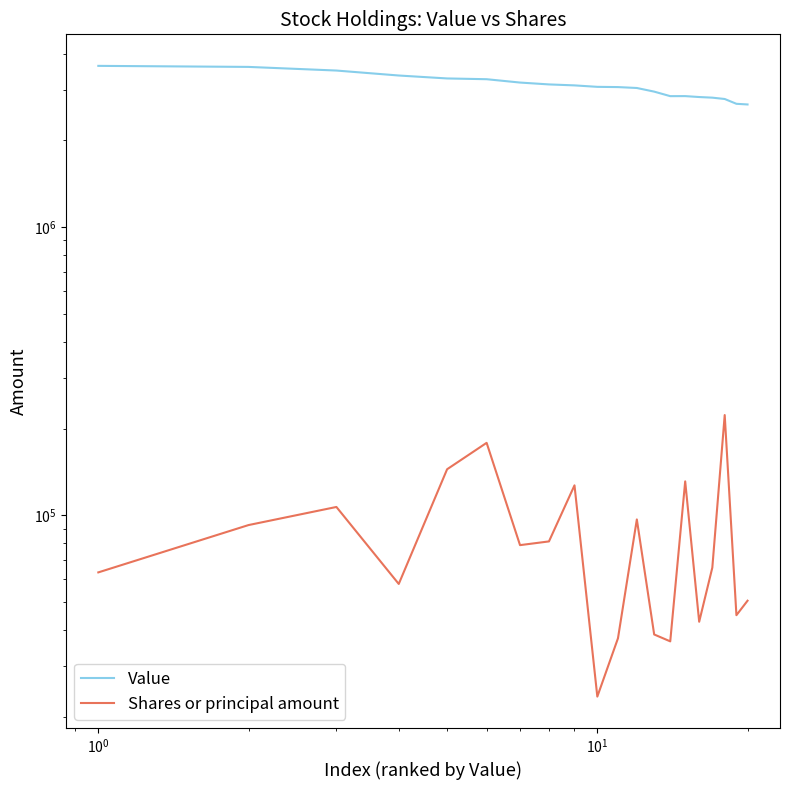

What is the sum of all Value values?

61639000